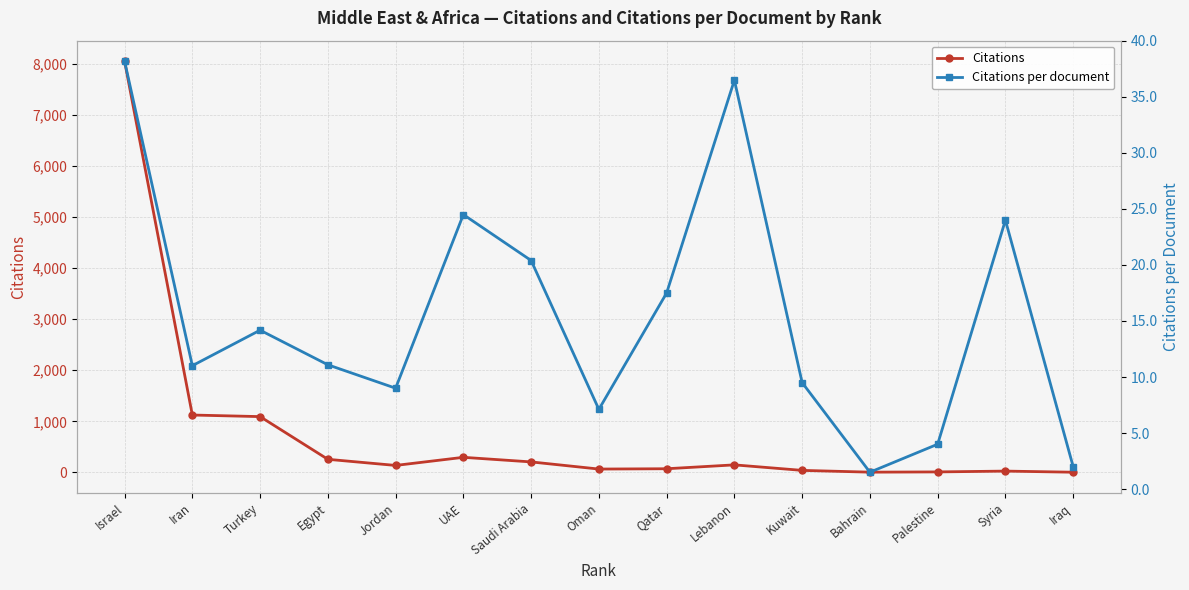

At which category is the sum across all series the highest?

Israel